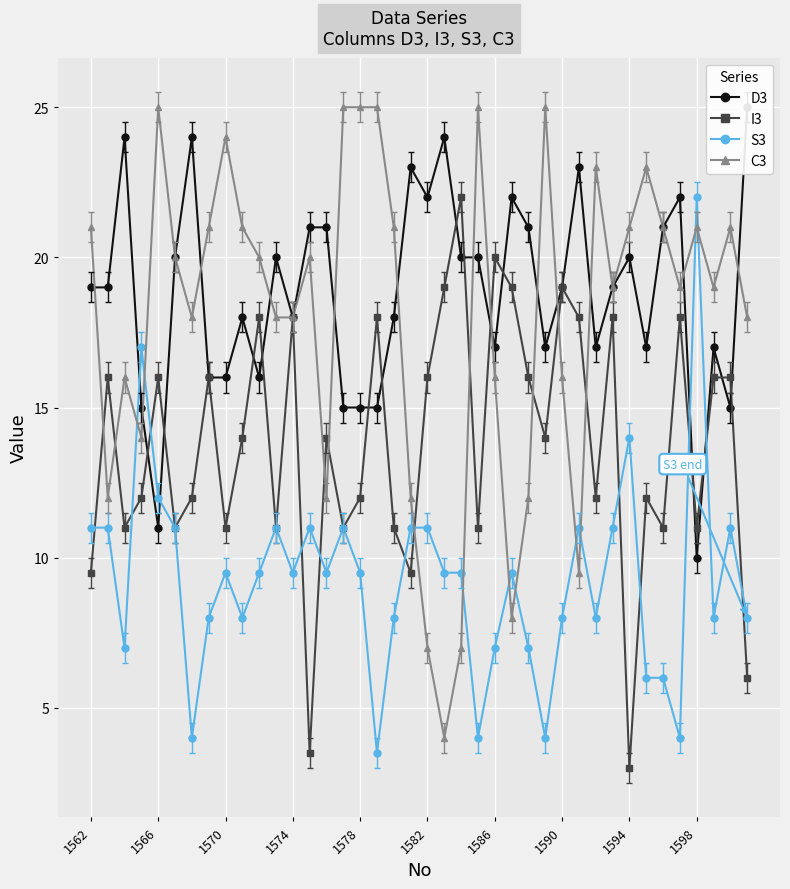

True or false: I3 has more than 2 interior local peaks.

True